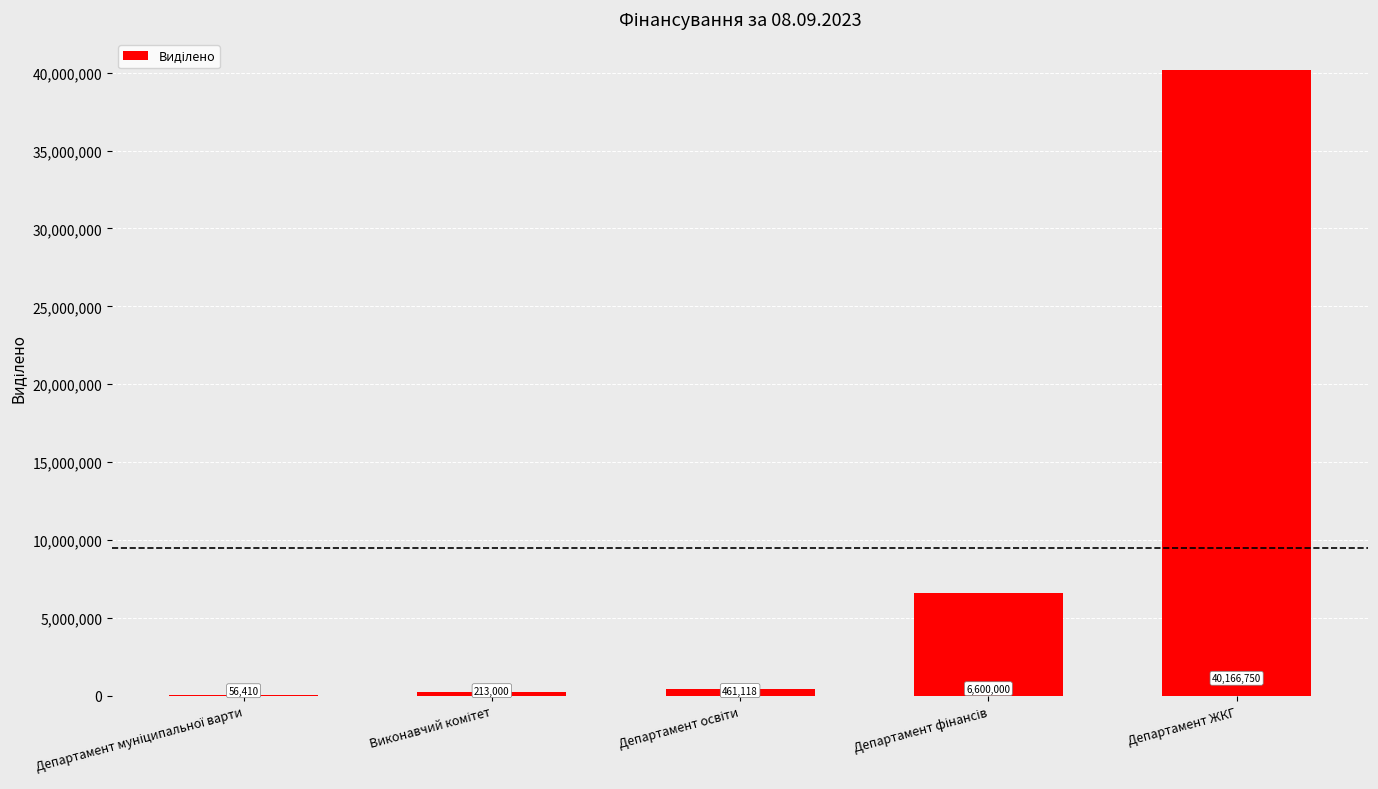

At which category does the chart reach its peak across all series?

Департамент ЖКГ